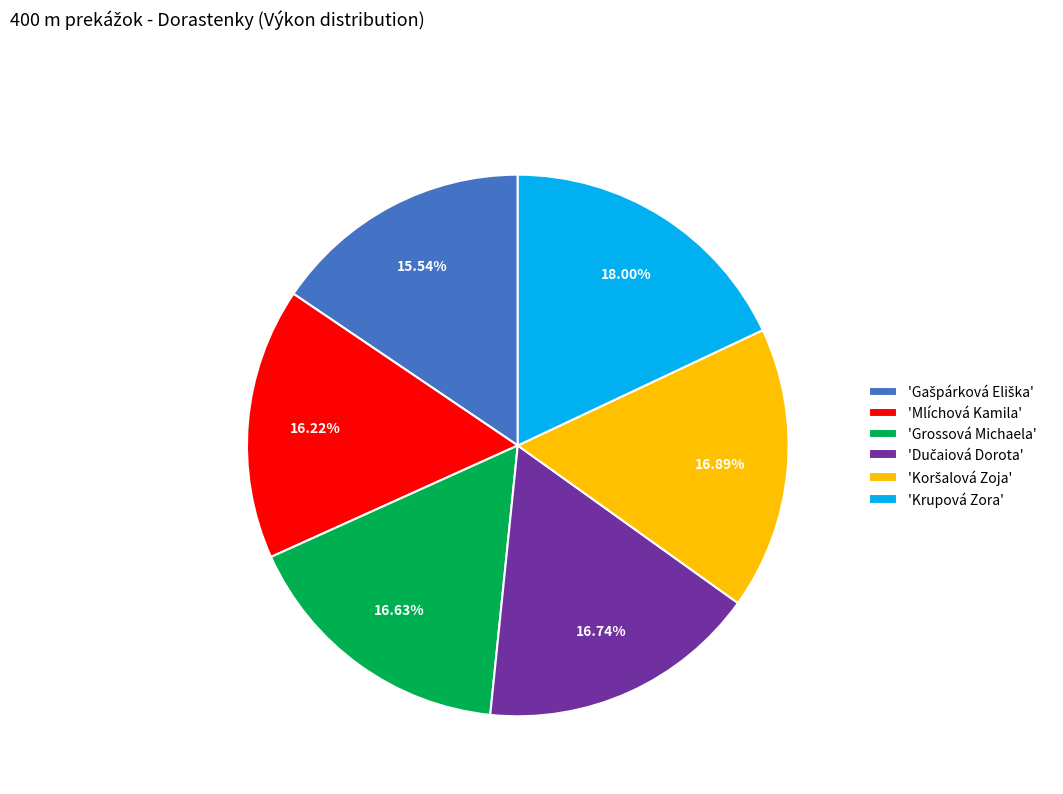

Is there any slice that represents more than half of the pie?

No